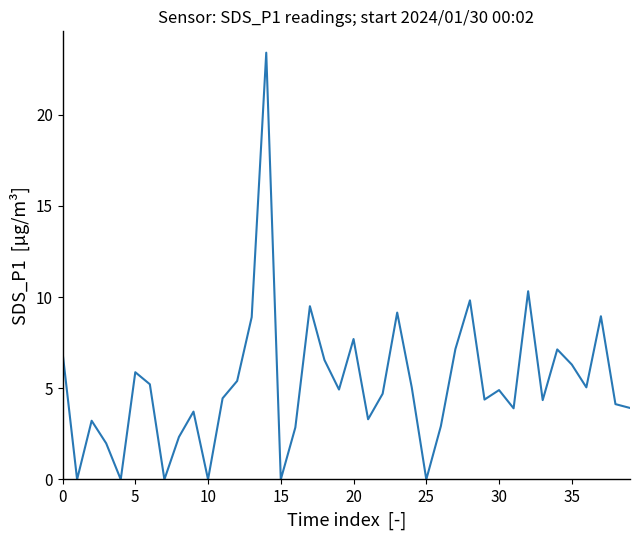

What is the greatest value displayed?

23.4